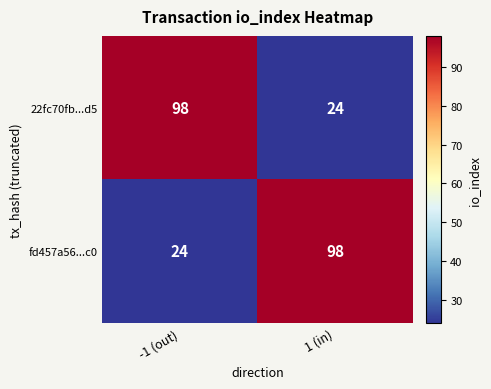

True or false: fd457a56...c0 has a value of 64 at 1 (in).

False